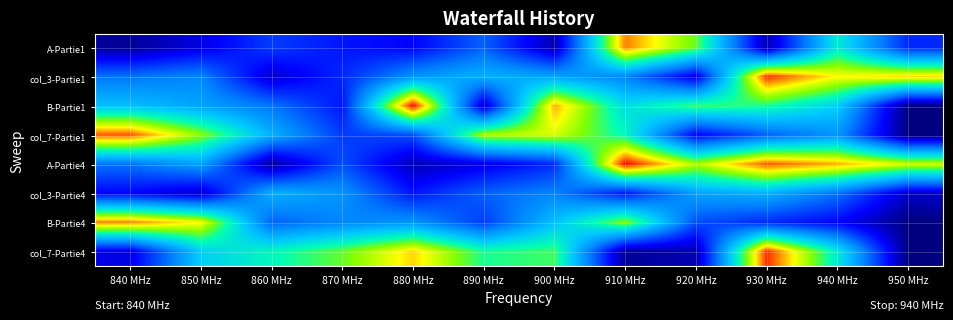

Which series changed the most between 880 MHz and 940 MHz?

A-Partie4